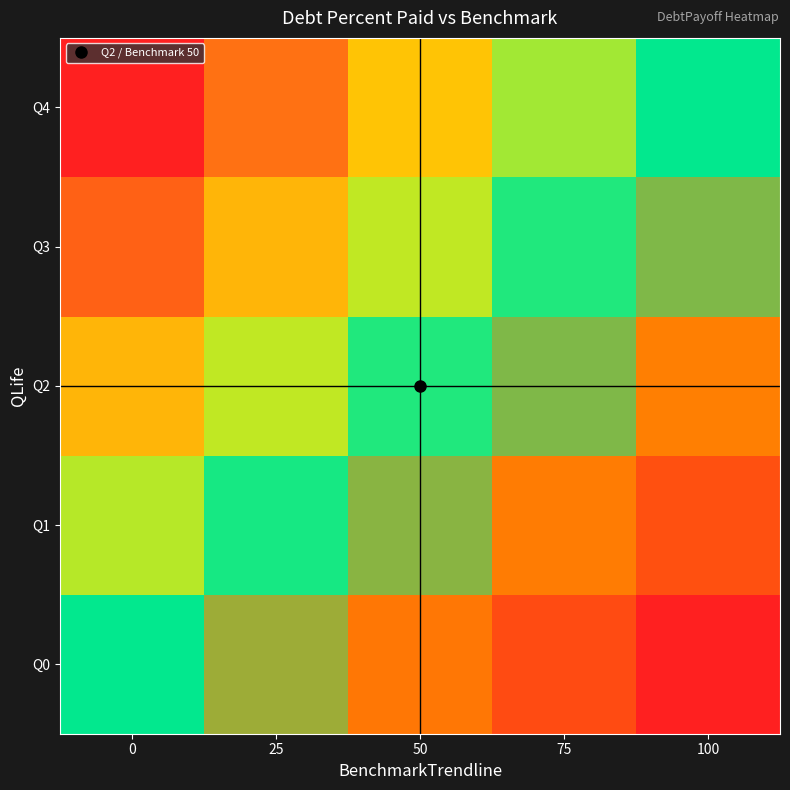

Reading left to right, transcribe all the data shown in this chart.

Q0: 0=0.0	25=-25.0	50=-50.0	75=-75.0	100=-100.0
Q1: 0=28.2	25=3.2	50=-21.8	75=-46.8	100=-71.8
Q2: 0=54.7	25=29.7	50=4.7	75=-20.3	100=-45.3
Q3: 0=79.8	25=54.8	50=29.8	75=4.8	100=-20.2
Q4: 0=100.0	25=75.0	50=50.0	75=25.0	100=0.0